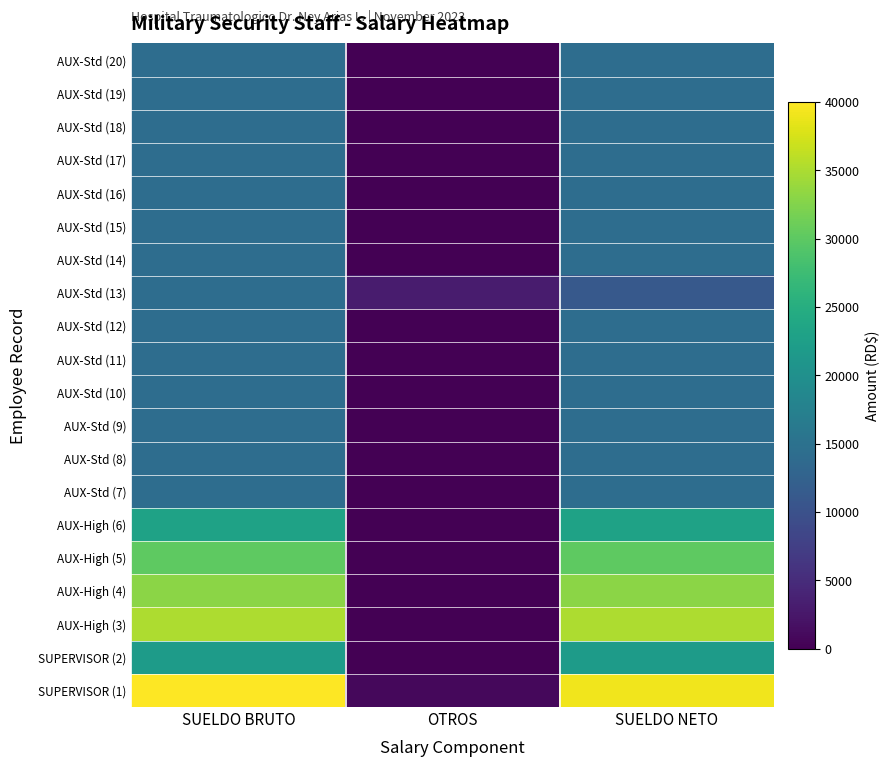

List the series in order of their peak value, highest first.

SUPERVISOR (1), AUX-High (3), AUX-High (4), AUX-High (5), AUX-High (6), SUPERVISOR (2), AUX-Std (7), AUX-Std (8), AUX-Std (9), AUX-Std (10), AUX-Std (11), AUX-Std (12), AUX-Std (13), AUX-Std (14), AUX-Std (15), AUX-Std (16), AUX-Std (17), AUX-Std (18), AUX-Std (19), AUX-Std (20)